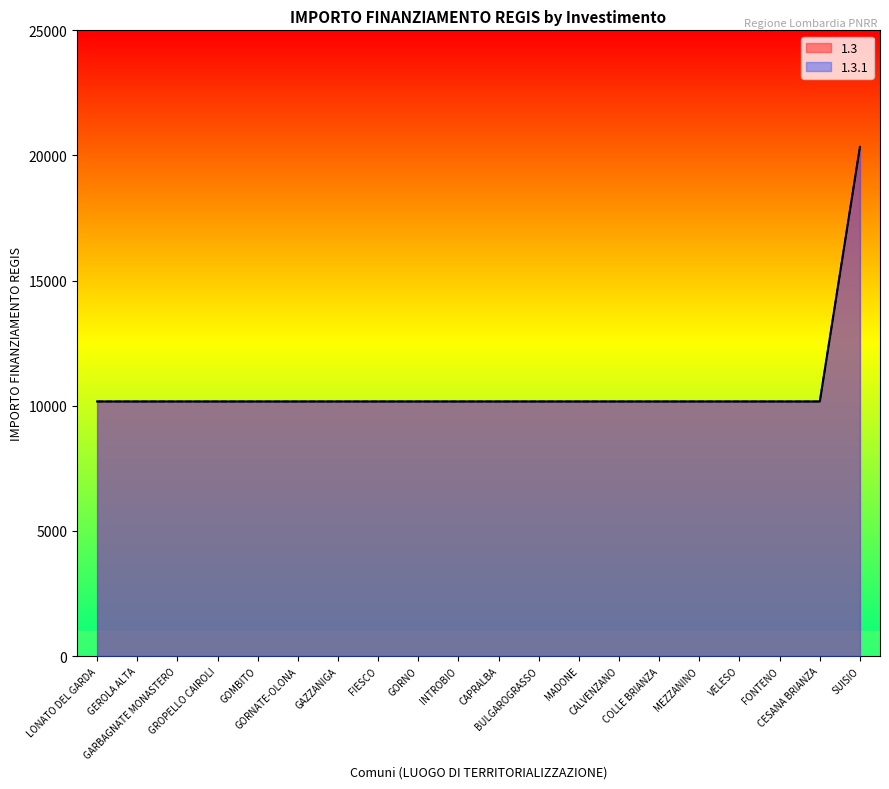

What is the label of the 18th point from the left?

FONTENO